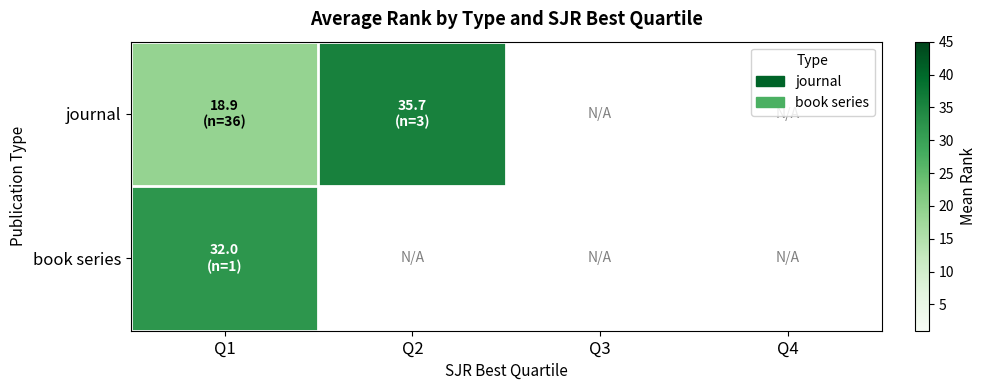

Count the number of data series in this chart.

2